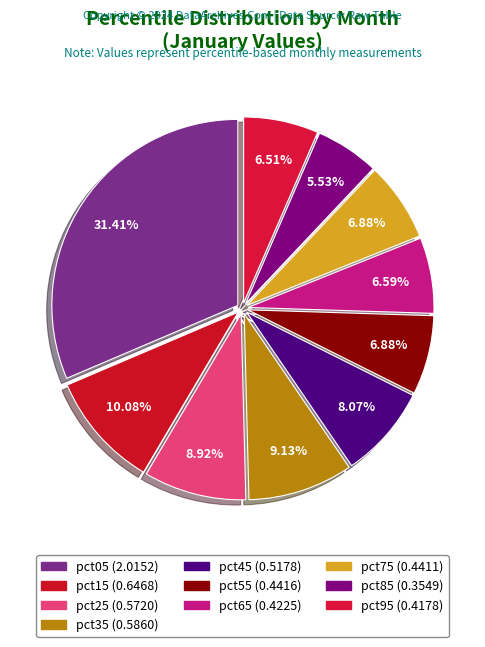

Is there a majority slice in this chart?

No